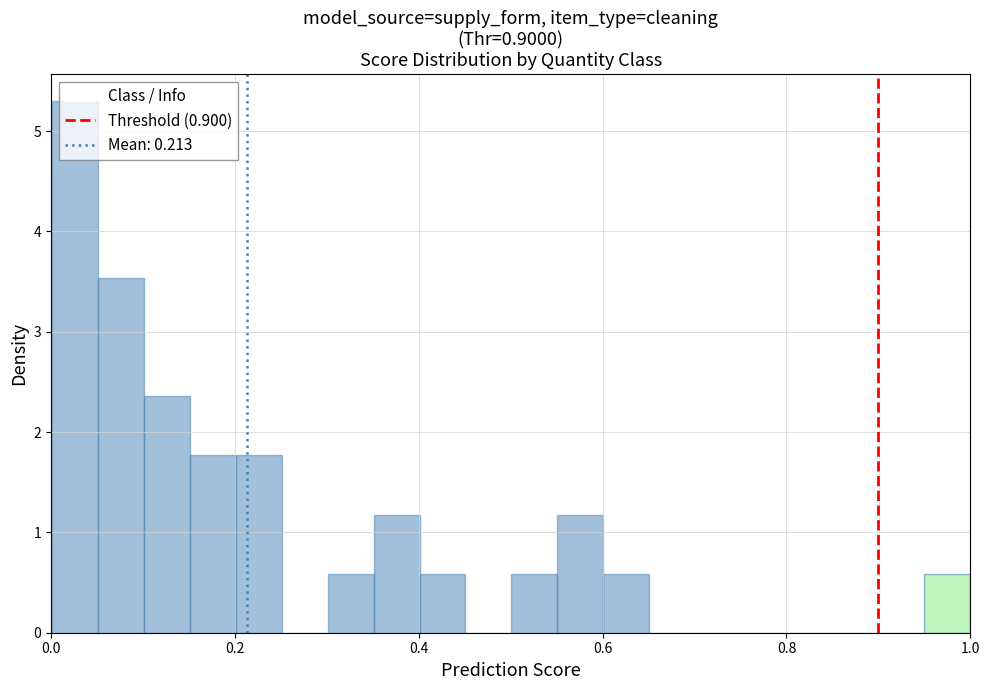

Around what value on the x-axis is the tallest bar? Give the approximate position of its centre, as read against the axis.

0.02